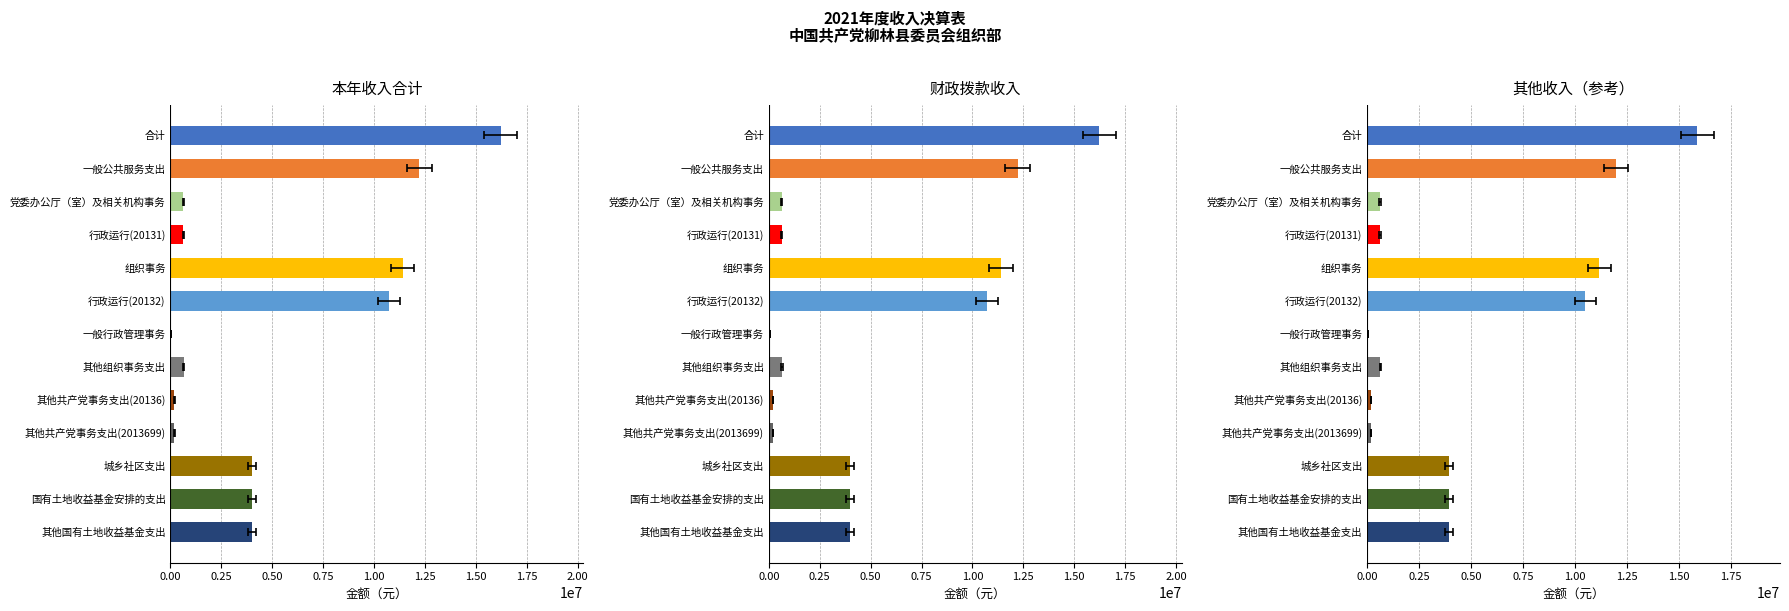

Which series has the widest spread of values?

本年收入合计